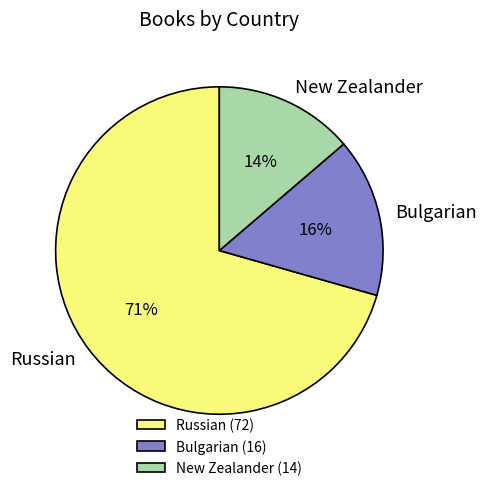

Approximately how many times larger is the value at Bulgarian compared to Russian?

0.2